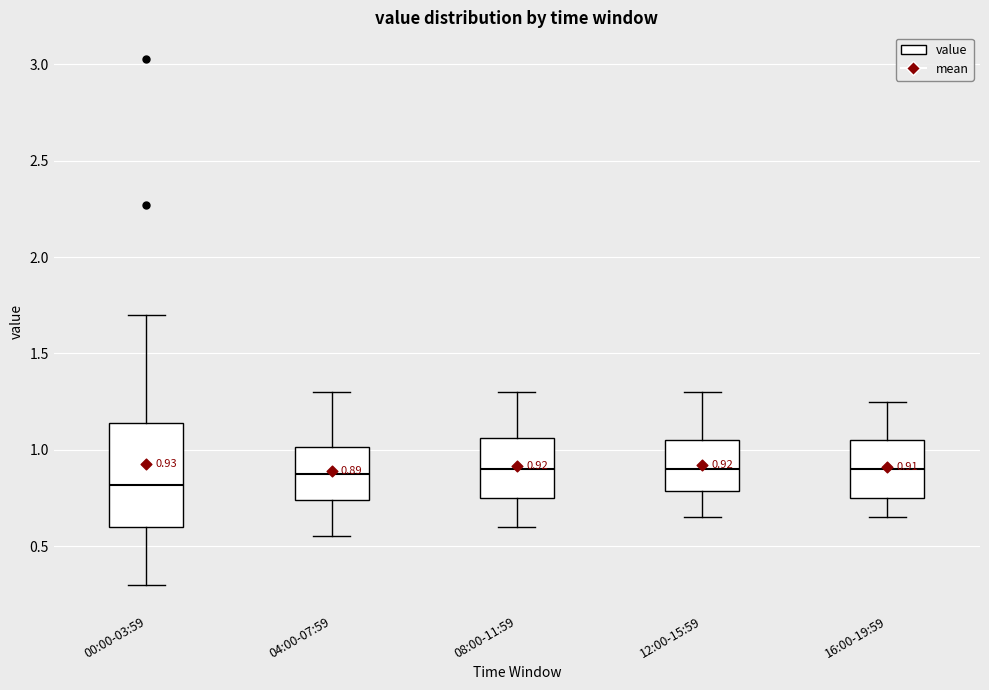

Comparing the boxes themselves (not the whiskers), which one is the tallest?

00:00-03:59